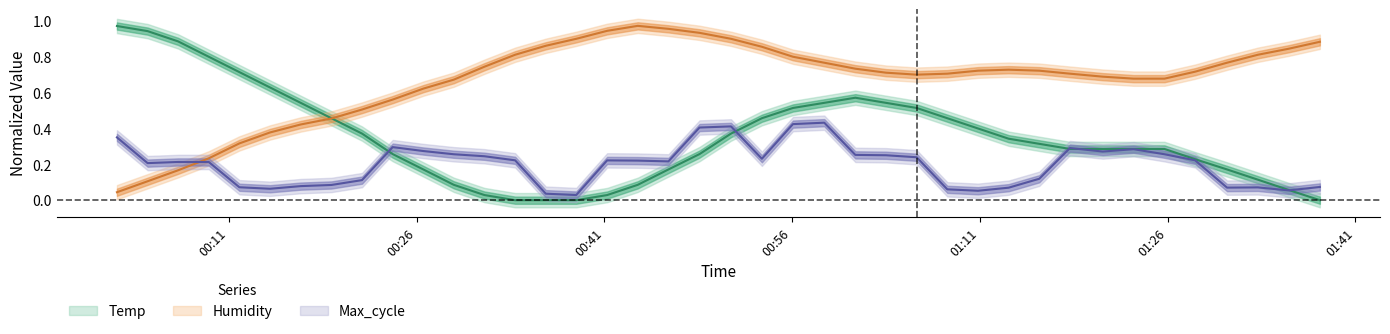

What is the average value of the Humidity series?

0.7